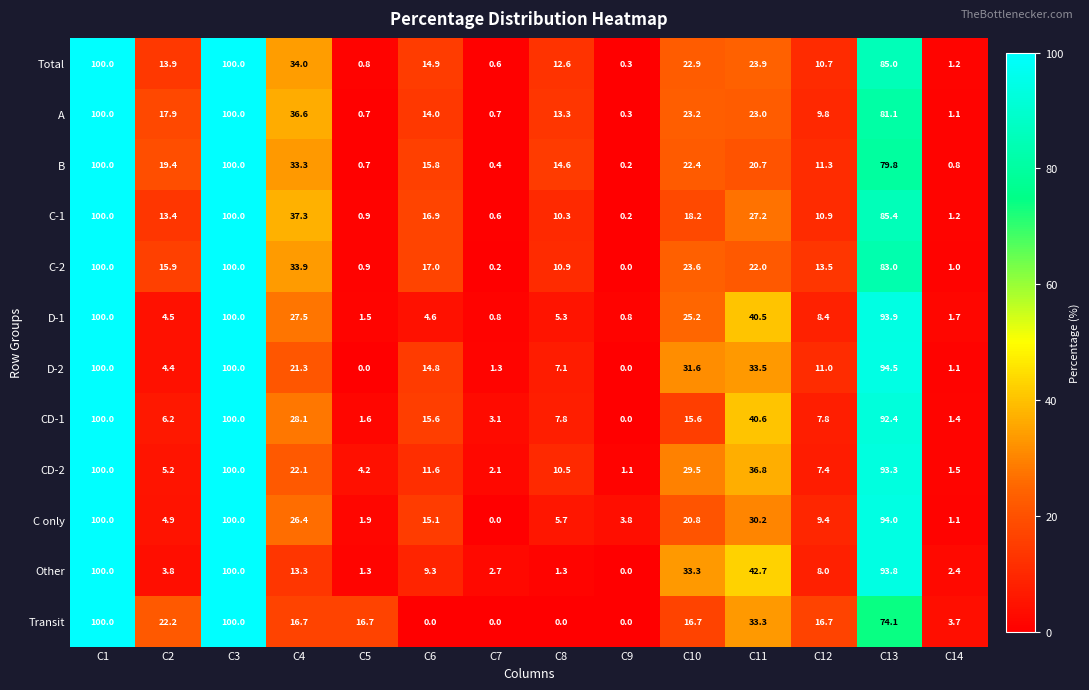

What is the difference between the CD-2 values at C9 and C14?

0.4